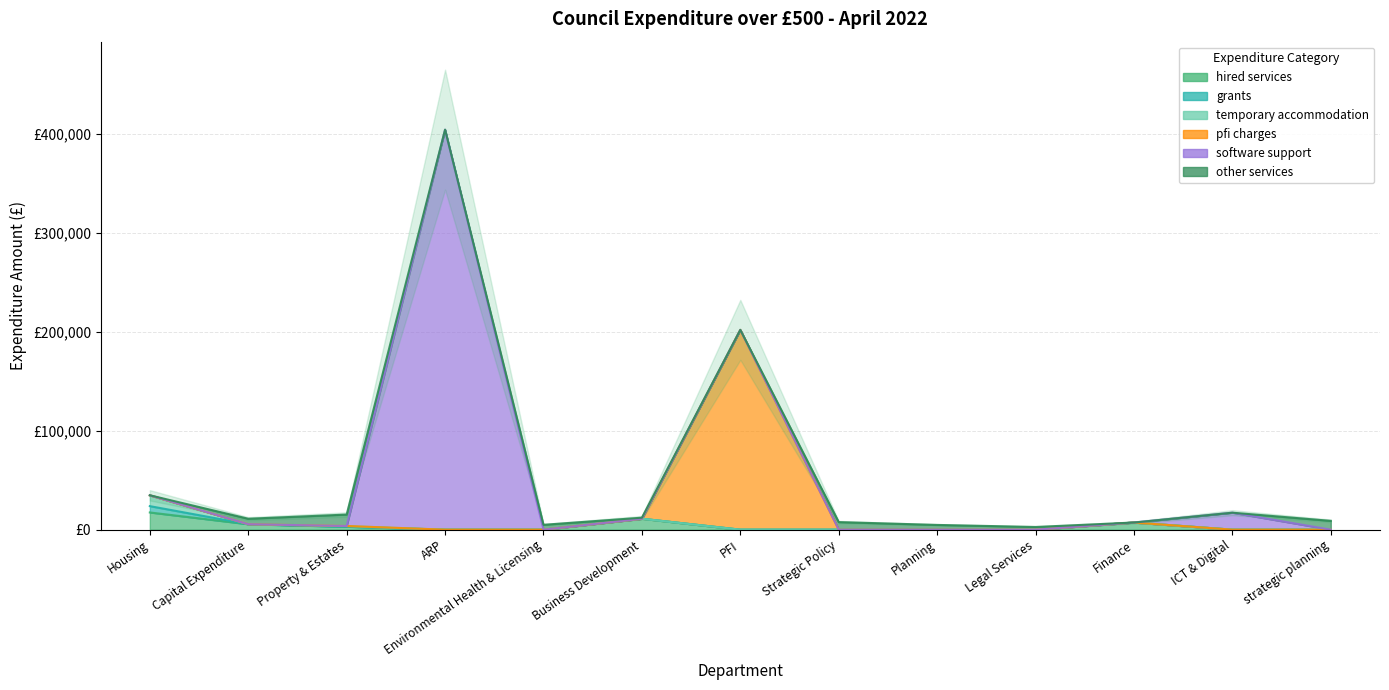

What is the difference between the maximum and second lowest values in the temporary accommodation series?

10950.0